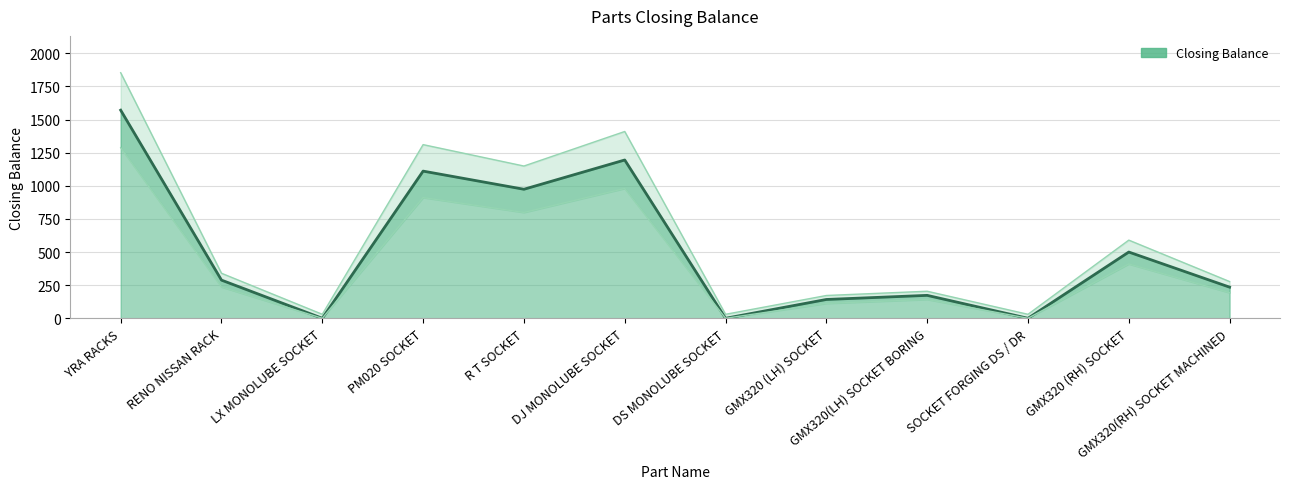

List the labels in order of value, smallest first.

LX MONOLUBE SOCKET, DS MONOLUBE SOCKET, SOCKET FORGING DS / DR, GMX320 (LH) SOCKET, GMX320(LH) SOCKET BORING, GMX320(RH) SOCKET MACHINED, RENO NISSAN RACK, GMX320 (RH) SOCKET, R T SOCKET, PM020 SOCKET, DJ MONOLUBE SOCKET, YRA RACKS